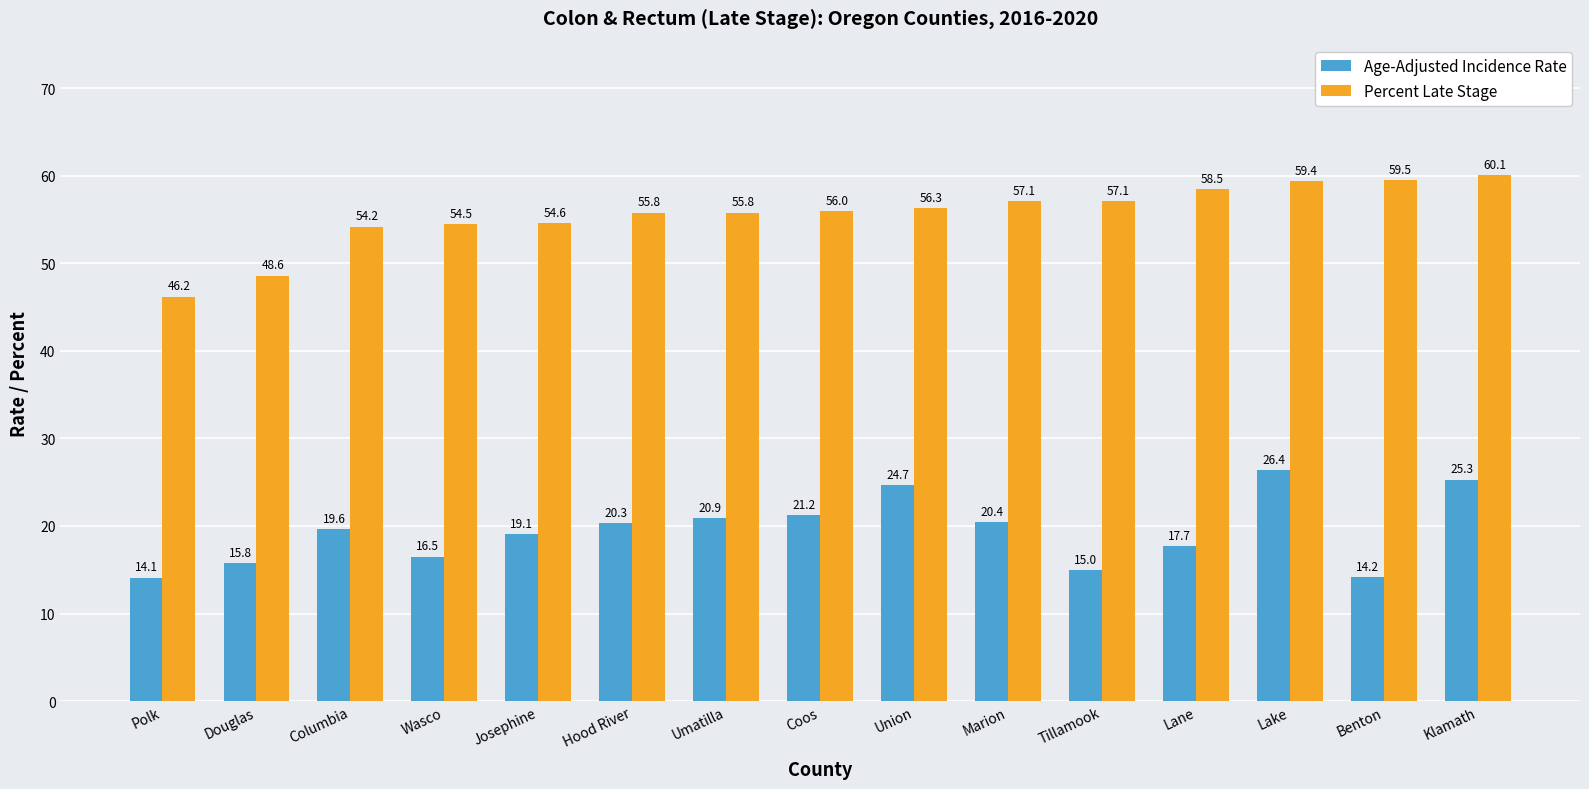

What is the average value of the Age-Adjusted Incidence Rate series?

19.4